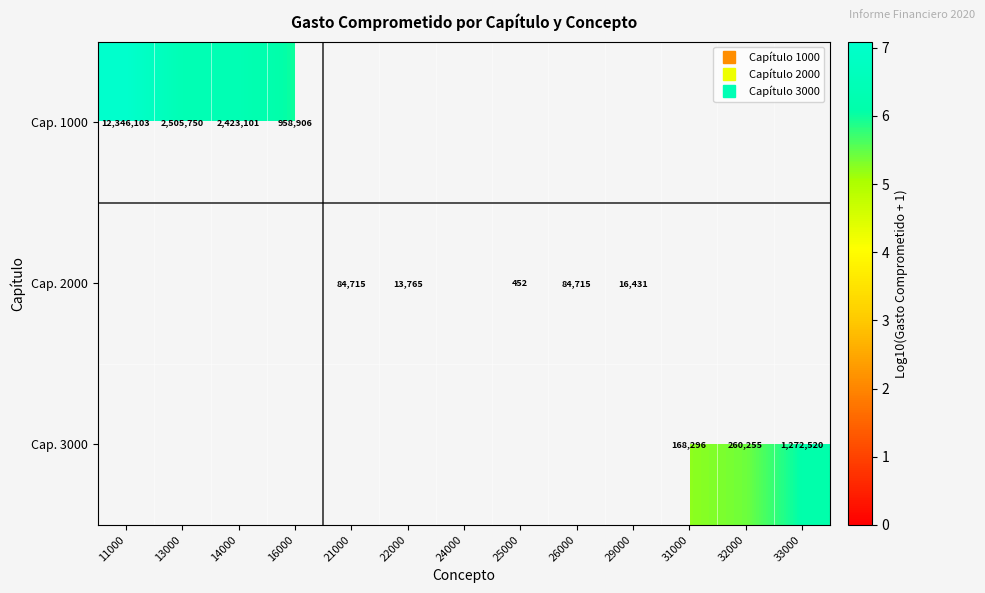

What is the maximum value shown in the chart?

7.1